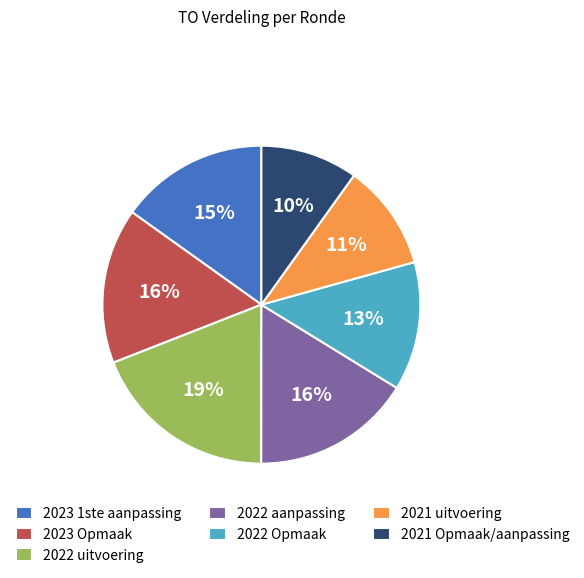

To the nearest percent, what portion does 2022 uitvoering represent?

19%